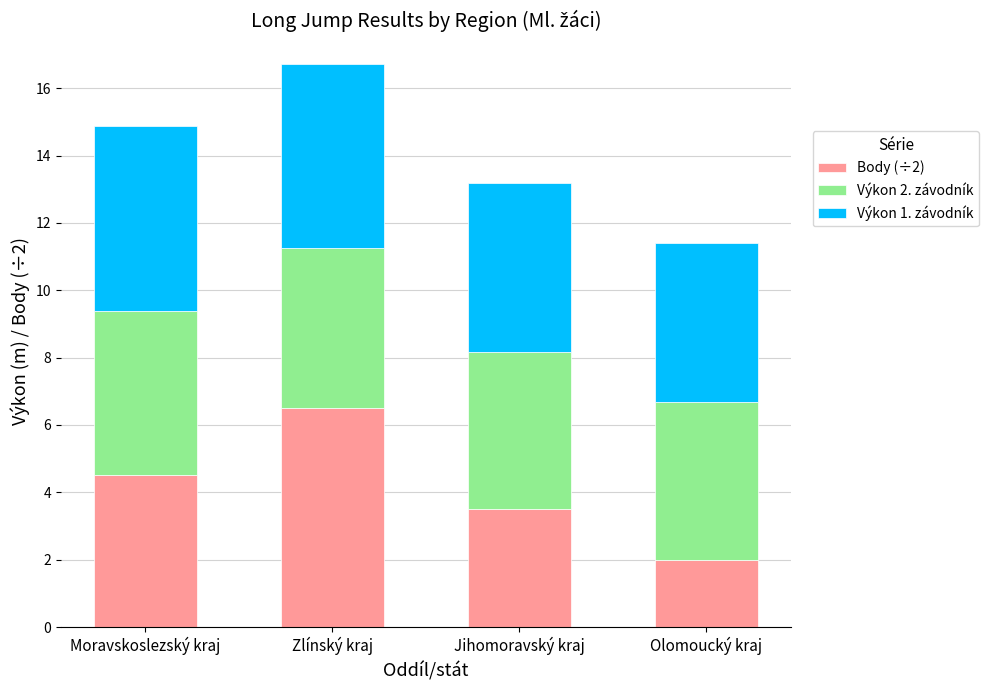

The value of Body (÷2) at Jihomoravský kraj is 3.5. True or false?

True